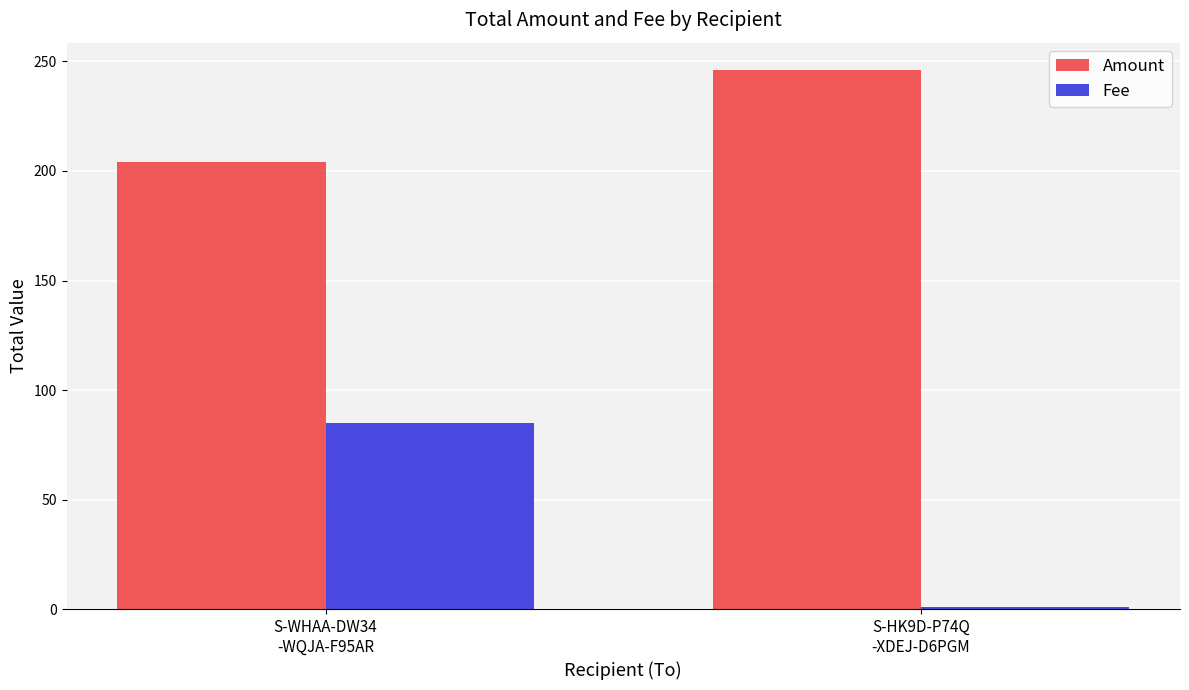

Where does the Amount series first go above 246?

S-HK9D-P74Q
-XDEJ-D6PGM